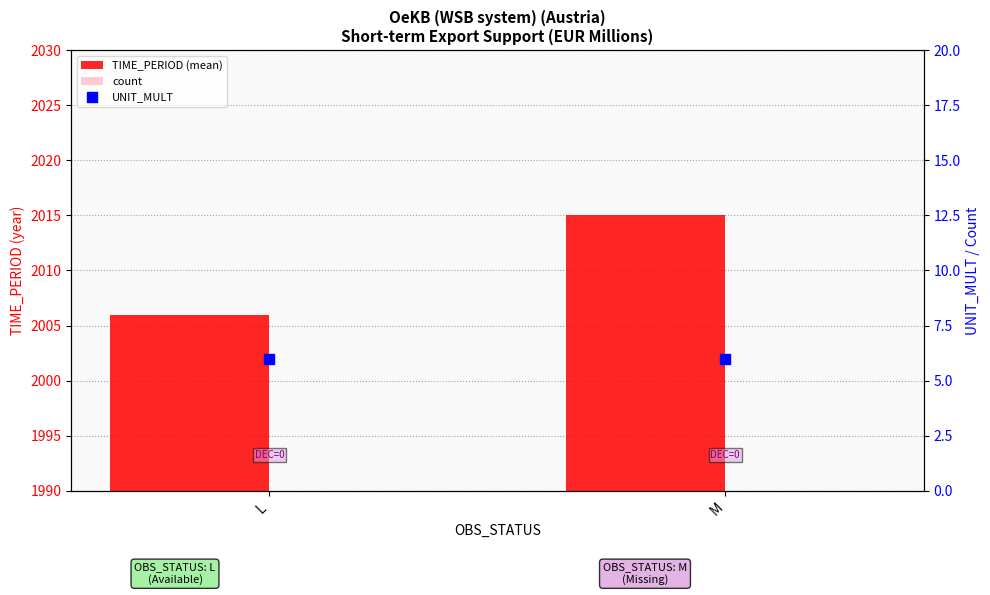

Which series reaches the minimum Y coordinate?

count